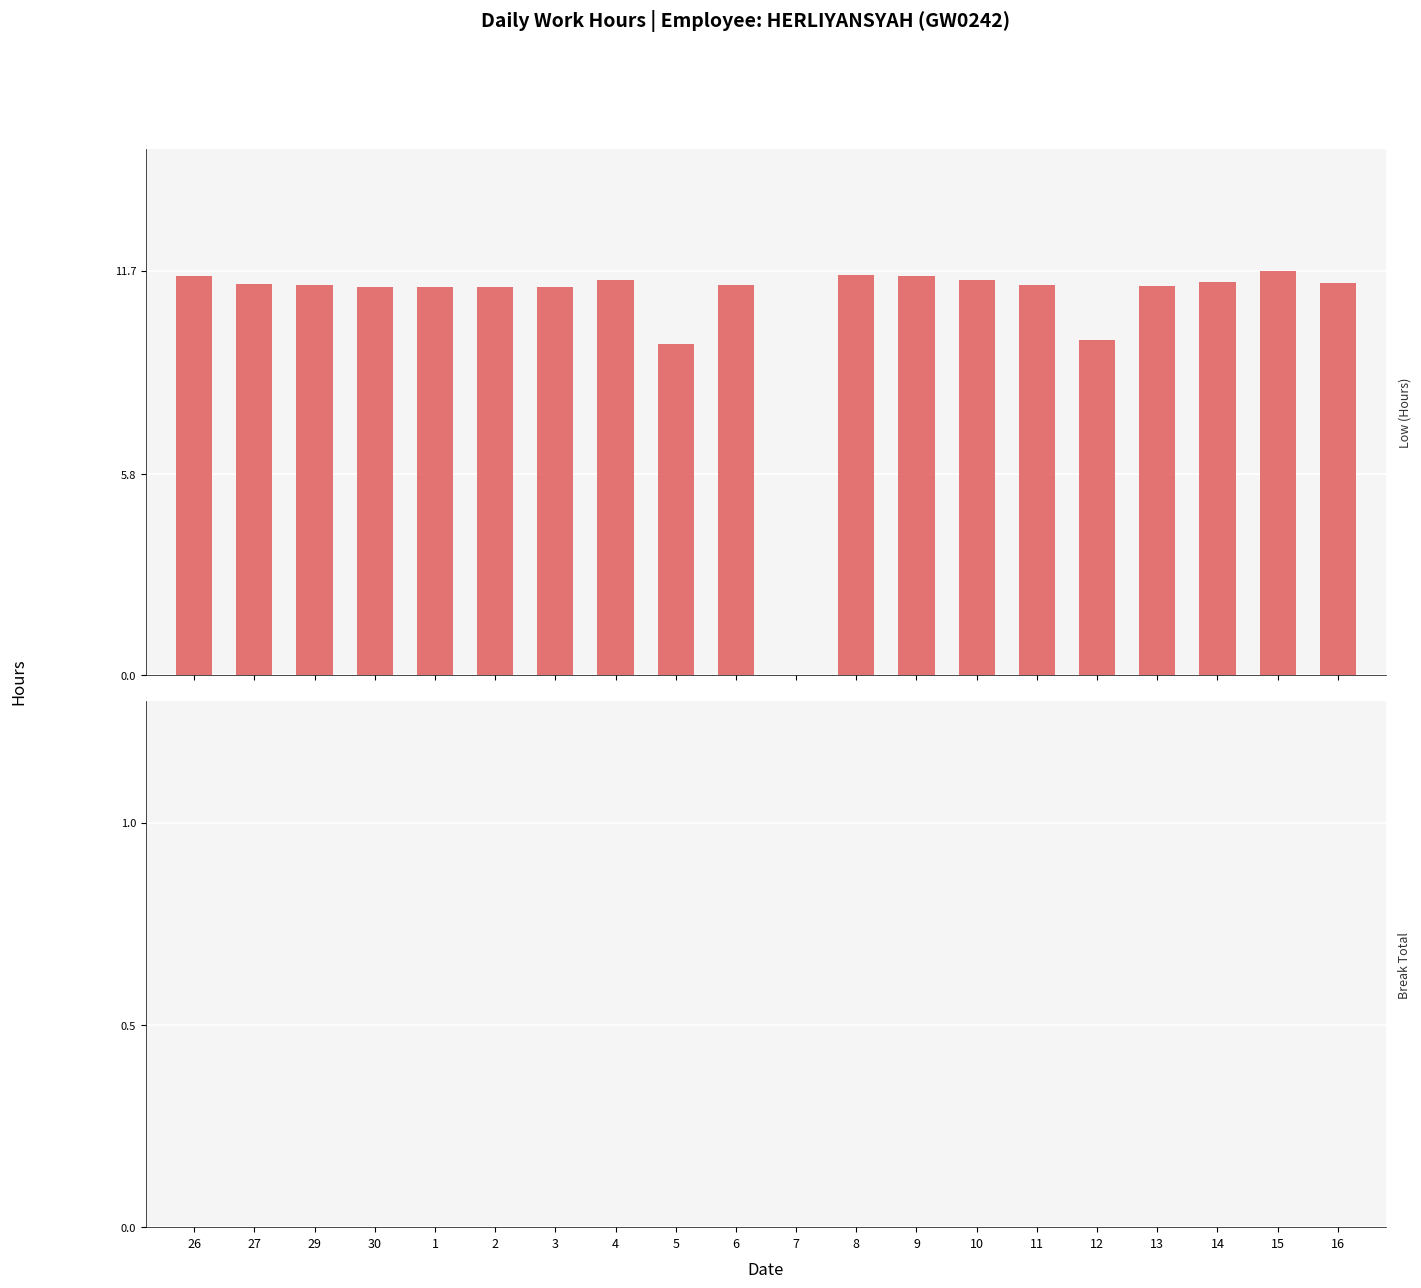

What is the sum of all values?

212.4